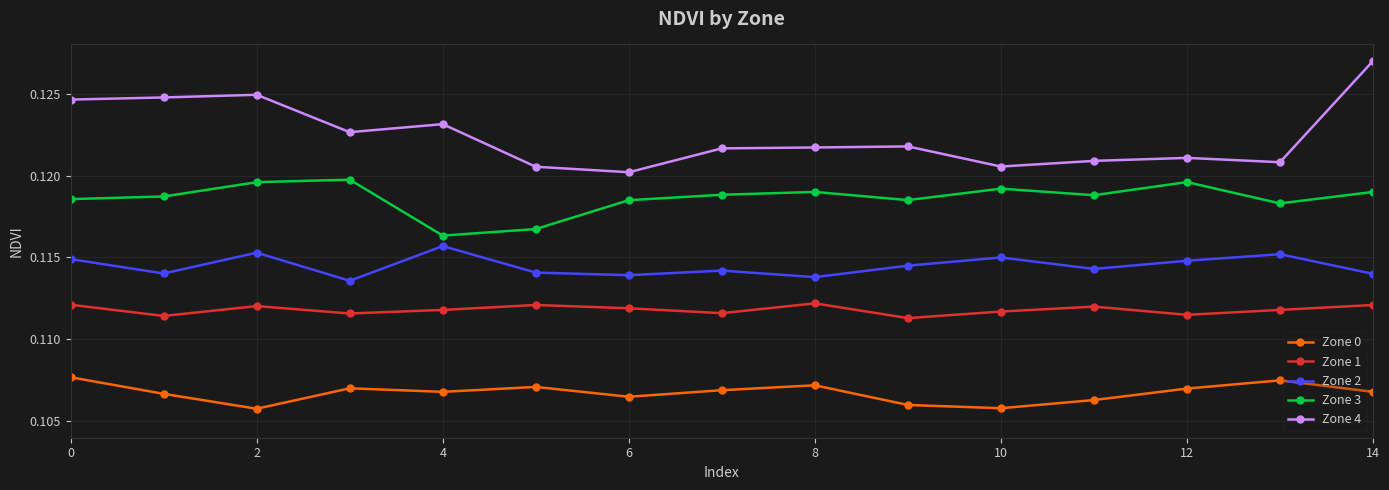

At how many categories does at least one series exceed 0?

15